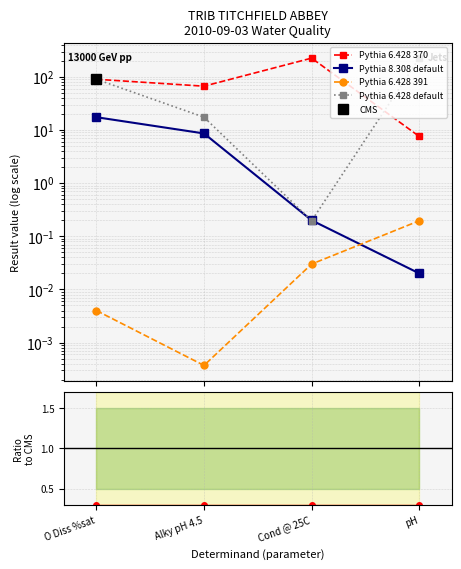

Is it true that Pythia 6.428 default equals 17.5 at Alky pH 4.5?

True